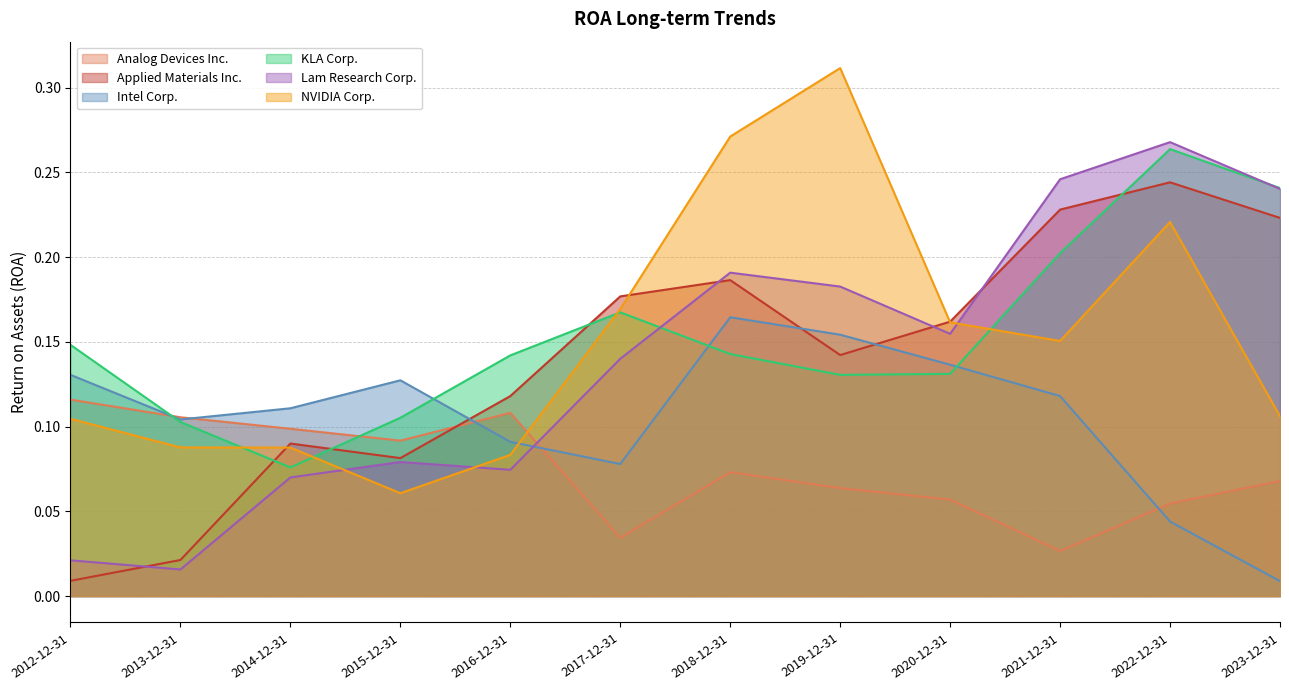

At which category does NVIDIA Corp. reach its first local peak?

2019-12-31